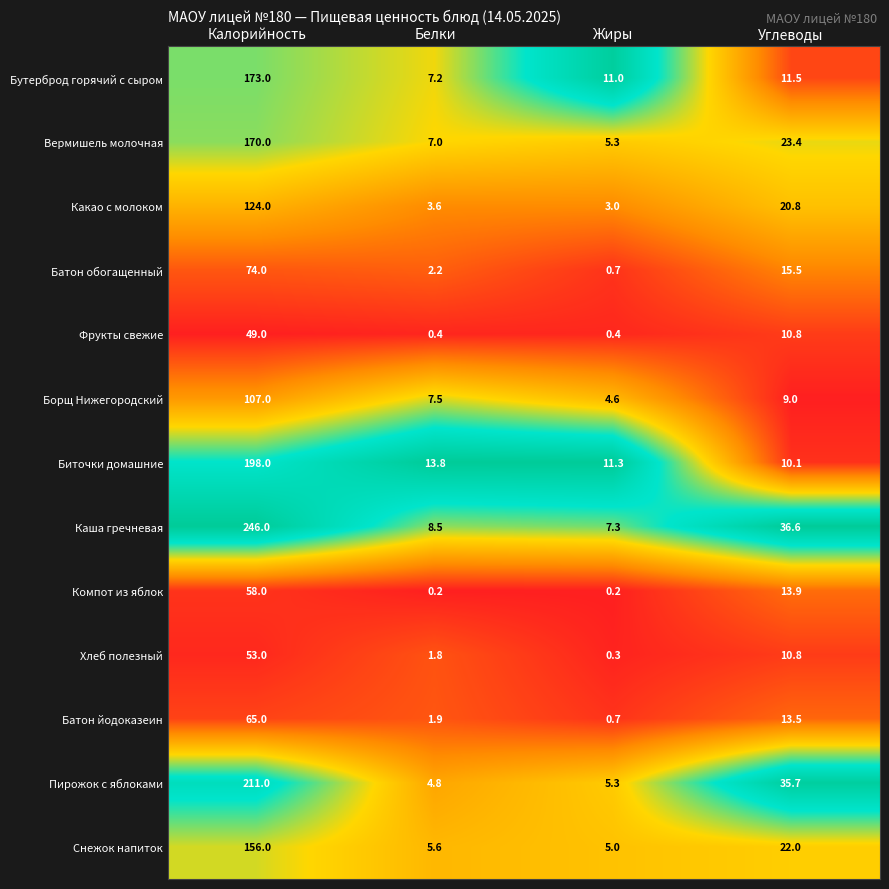

What is the sum of the Какао с молоком values at Углеводы and Жиры?

23.8